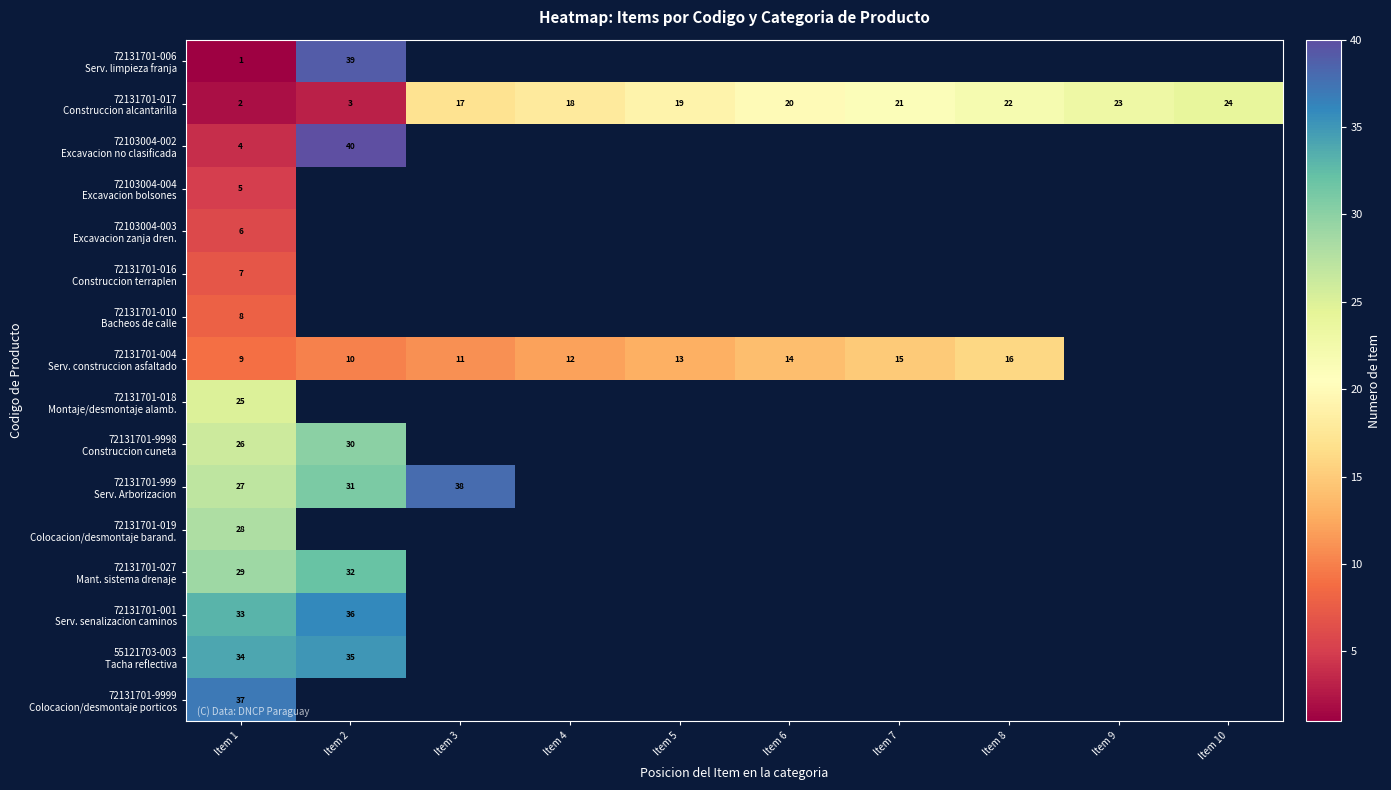

Rank the series by their maximum value, from lowest to highest.

72103004-004 Excavacion bolsones, 72103004-003 Excavacion zanja dren., 72131701-016 Construccion terraplen, 72131701-010 Bacheos de calle, 72131701-004 Serv. construccion asfaltado, 72131701-017 Construccion alcantarilla, 72131701-018 Montaje/desmontaje alamb., 72131701-019 Colocacion/desmontaje barand., 72131701-9998 Construccion cuneta, 72131701-027 Mant. sistema drenaje, 55121703-003 Tacha reflectiva, 72131701-001 Serv. senalizacion caminos, 72131701-9999 Colocacion/desmontaje porticos, 72131701-999 Serv. Arborizacion, 72131701-006 Serv. limpieza franja, 72103004-002 Excavacion no clasificada